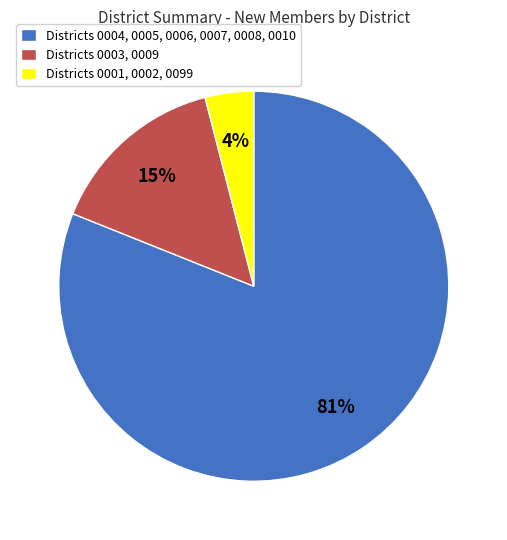

What is the smallest slice in the pie chart?

Districts 0001, 0002, 0099